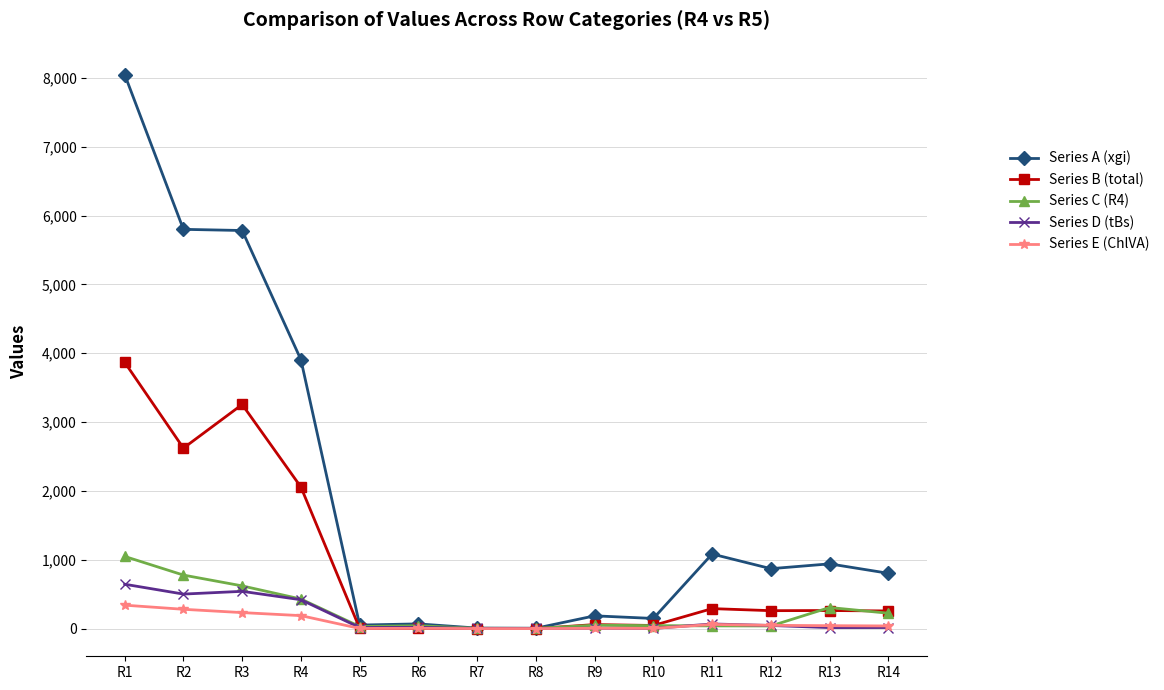

What are all the series names shown in the legend?

Series A (xgi), Series B (total), Series C (R4), Series D (tBs), Series E (ChlVA)